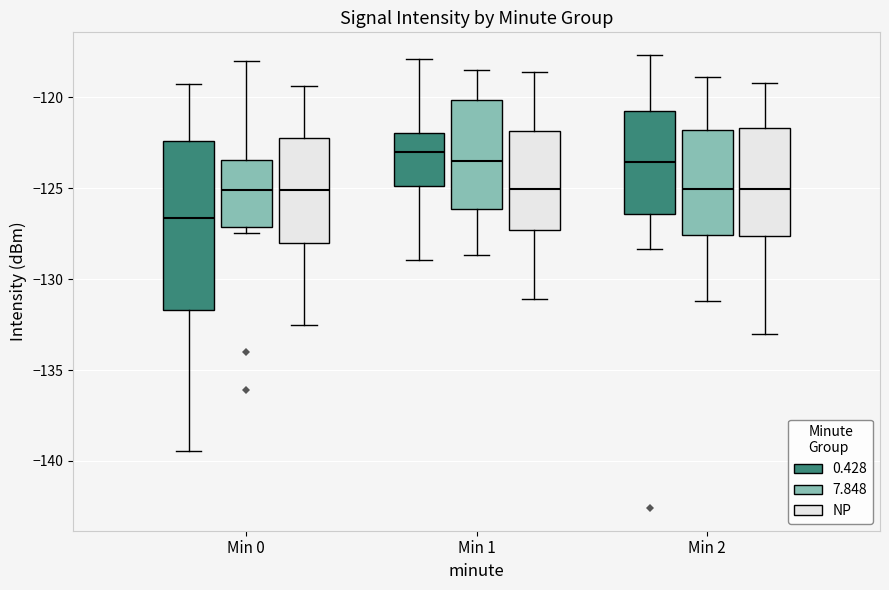

Which box is the tallest, from its lower edge to its upper edge?

Min 0 (0.428)